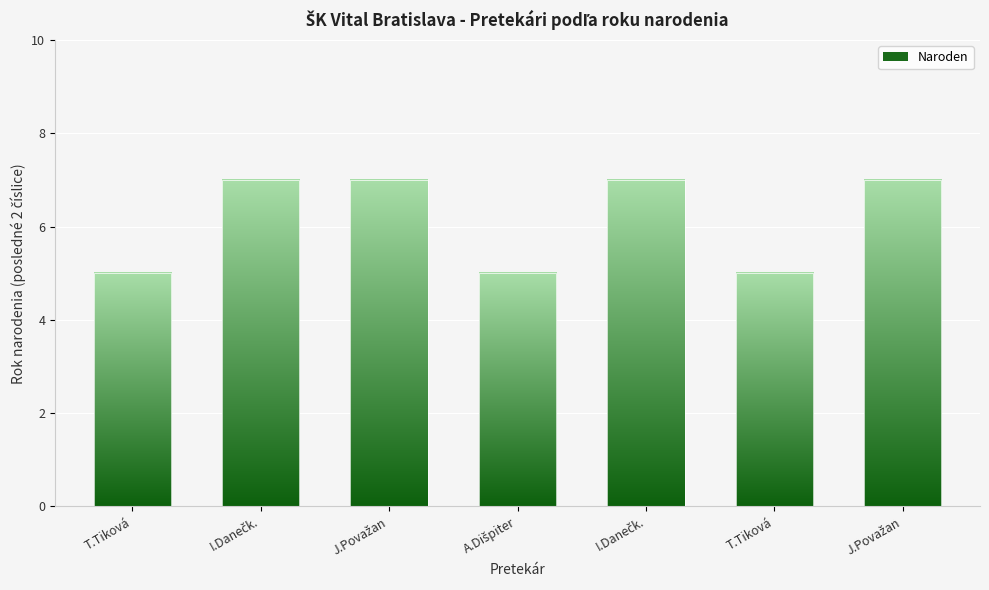

What is the ratio of the value at Dišpiter Andrej to the value at Danečková Ivana?

0.7